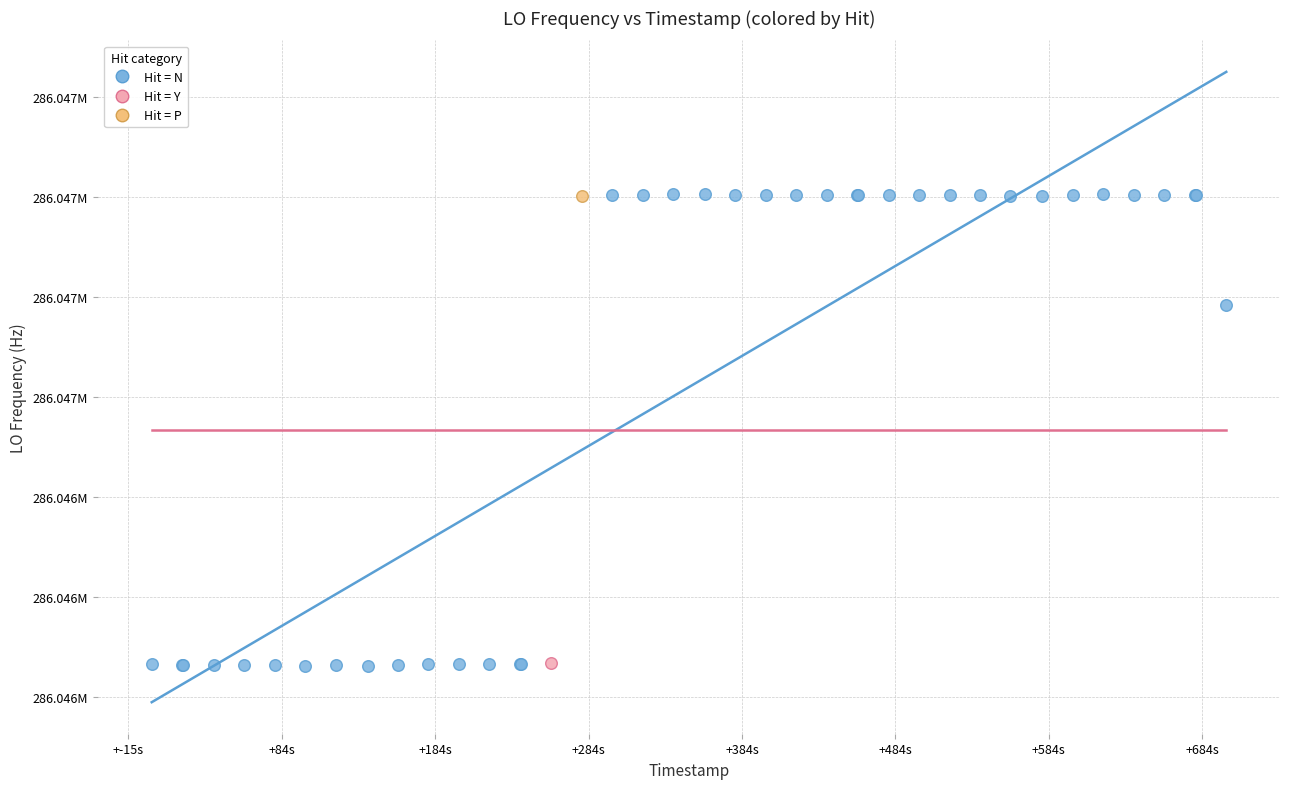

What are all the series names shown in the legend?

Hit = N, Hit = Y, Hit = P